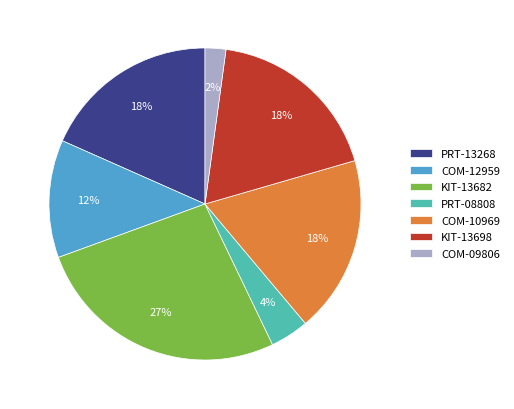

Is it true that KIT-13682 is 20% of the pie?

False